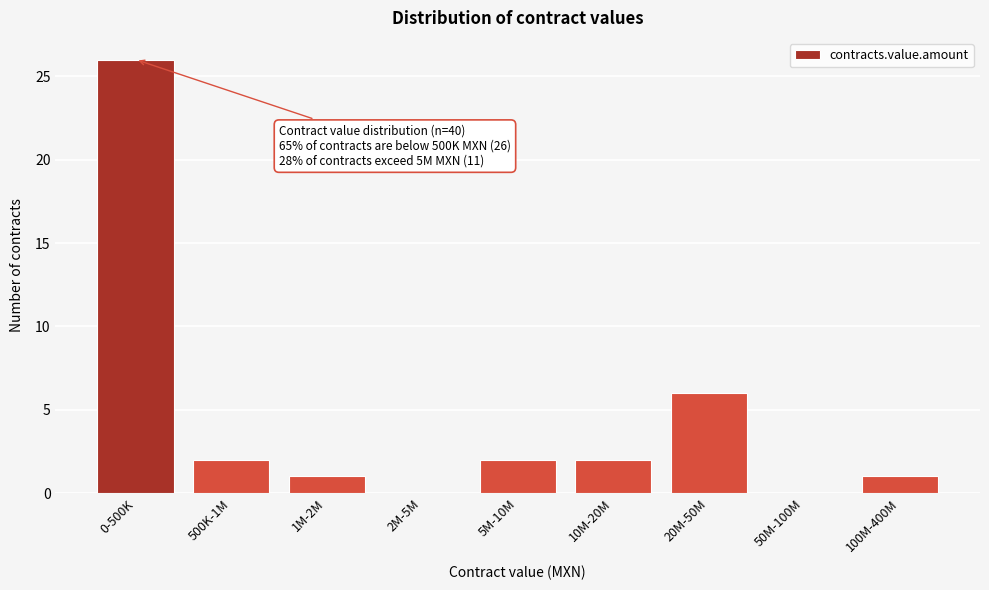

Reading left to right, what are all the values shown in this chart?

0-500K=26	500K-1M=2	1M-2M=1	2M-5M=0	5M-10M=2	10M-20M=2	20M-50M=6	50M-100M=0	100M-400M=1